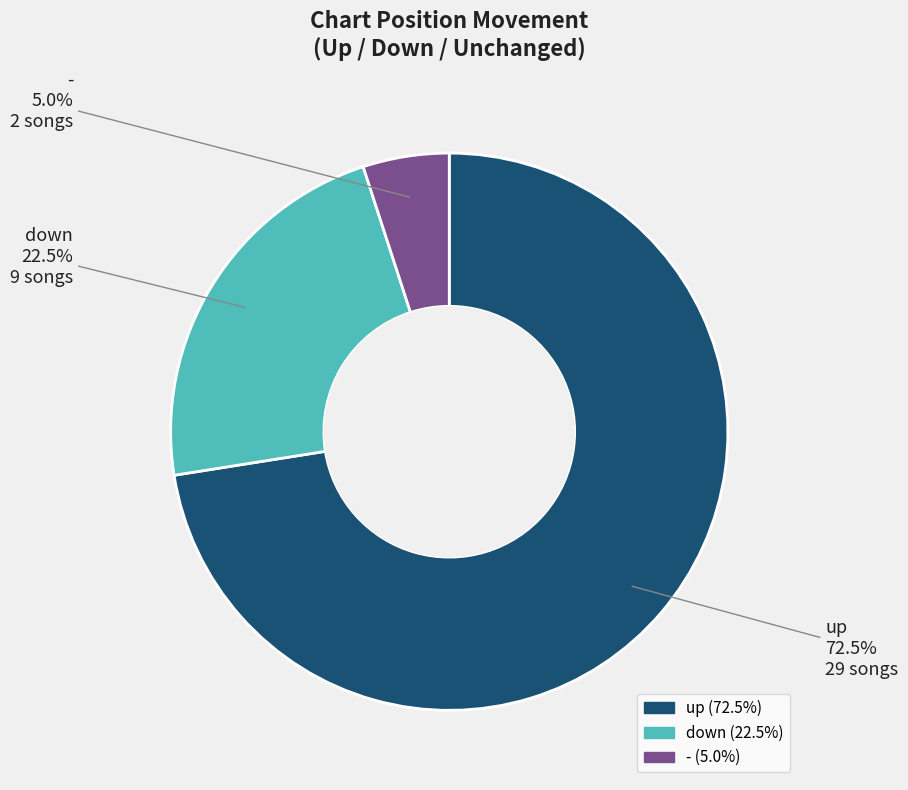

The up slice represents 41% of the pie. True or false?

False